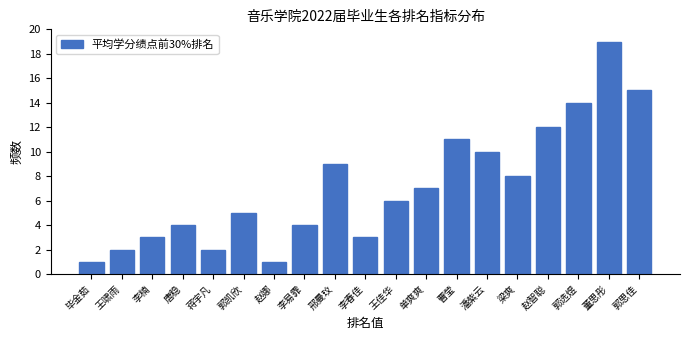

Reading left to right, extract all data points from this chart.

1	2	3	4	2	5	1	4	9	3	6	7	11	10	8	12	14	19	15